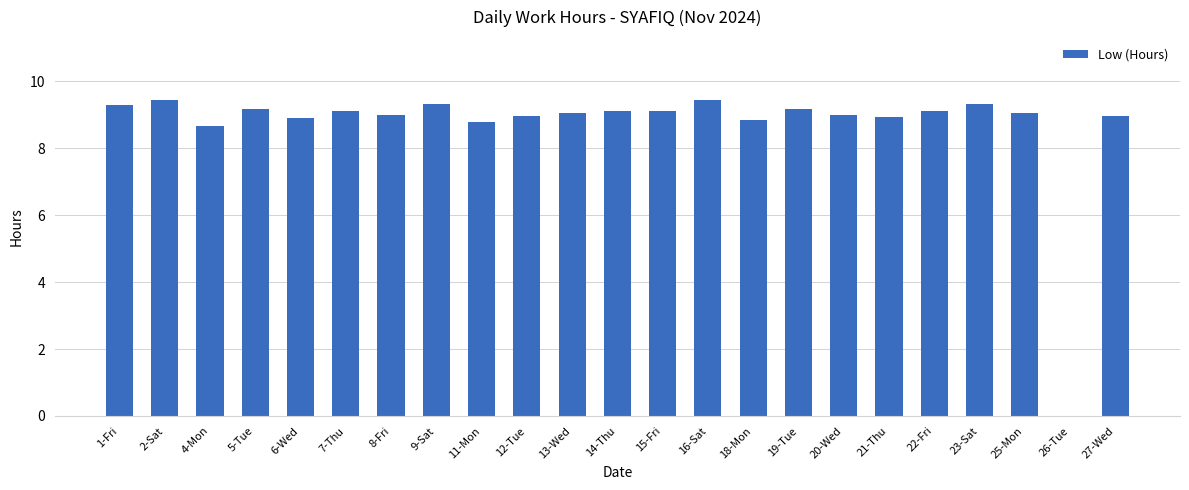

What is the sum of all values?

199.7